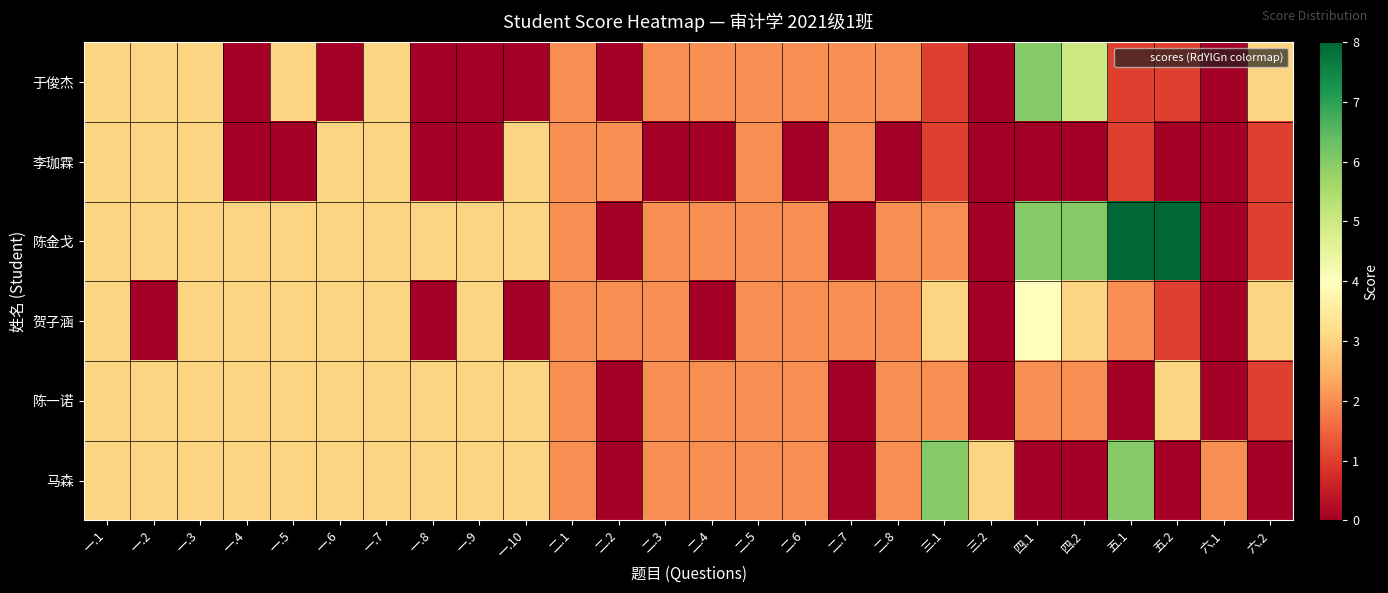

What is the total value across all series at 二.2?

4